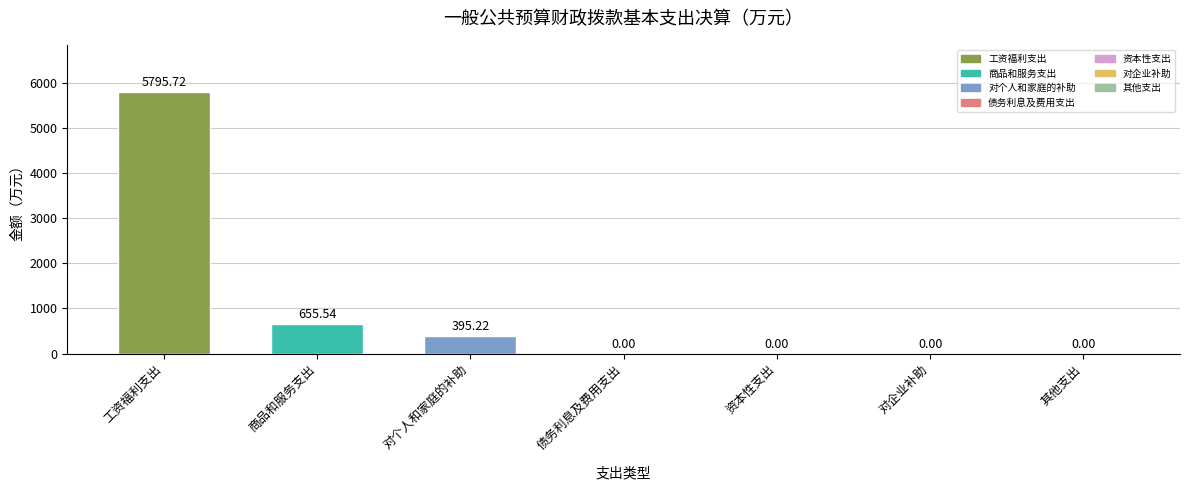

Which label corresponds to the largest value in the chart?

工资福利支出